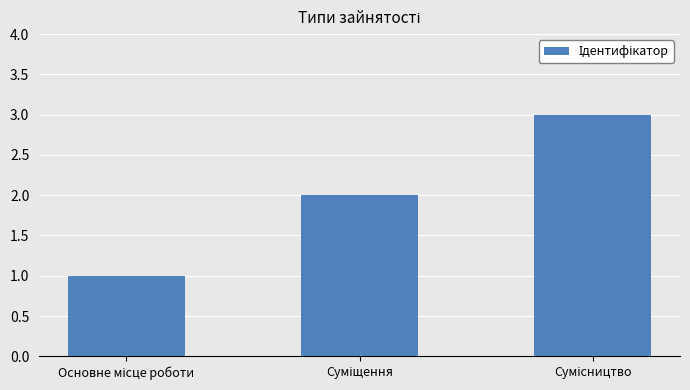

What is the difference between the maximum and second lowest values?

1